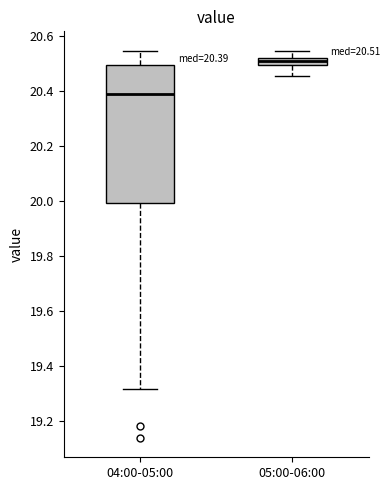

Which box is the tallest, from its lower edge to its upper edge?

04:00-05:00